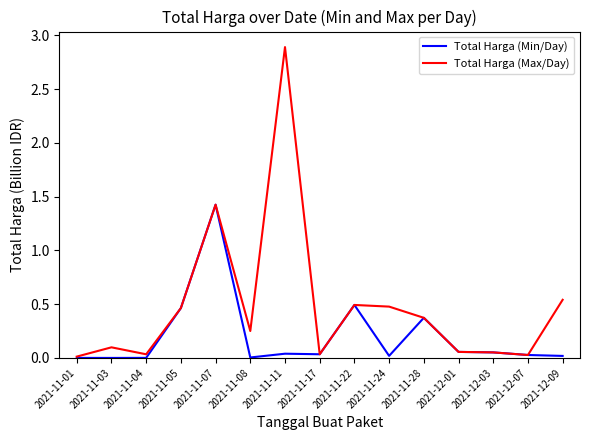

Does the chart display data point markers on the line(s)?

No